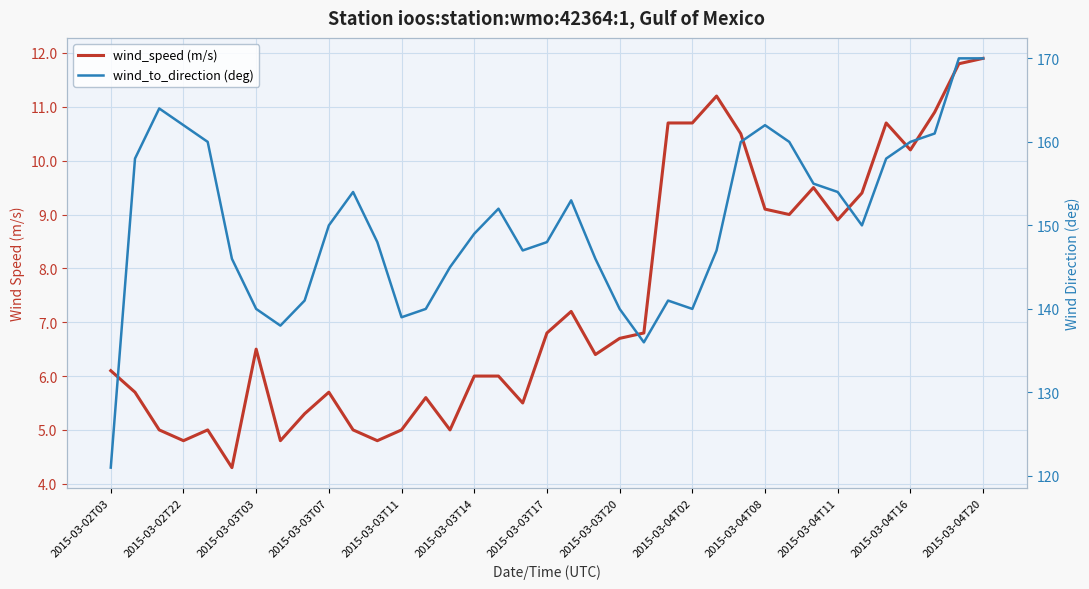

At 2015-03-03T14, list the series in order from largest to smallest.

wind_to_direction (deg), wind_speed (m/s)